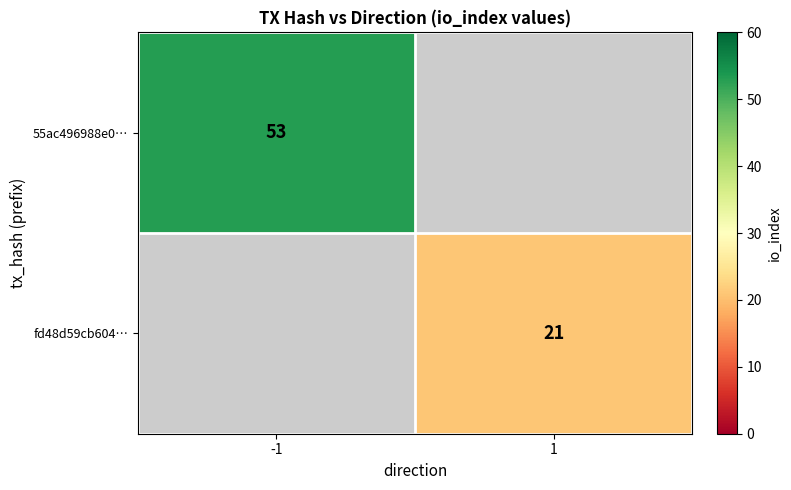

True or false: 55ac496988e0… has a value of 53 at -1.

True